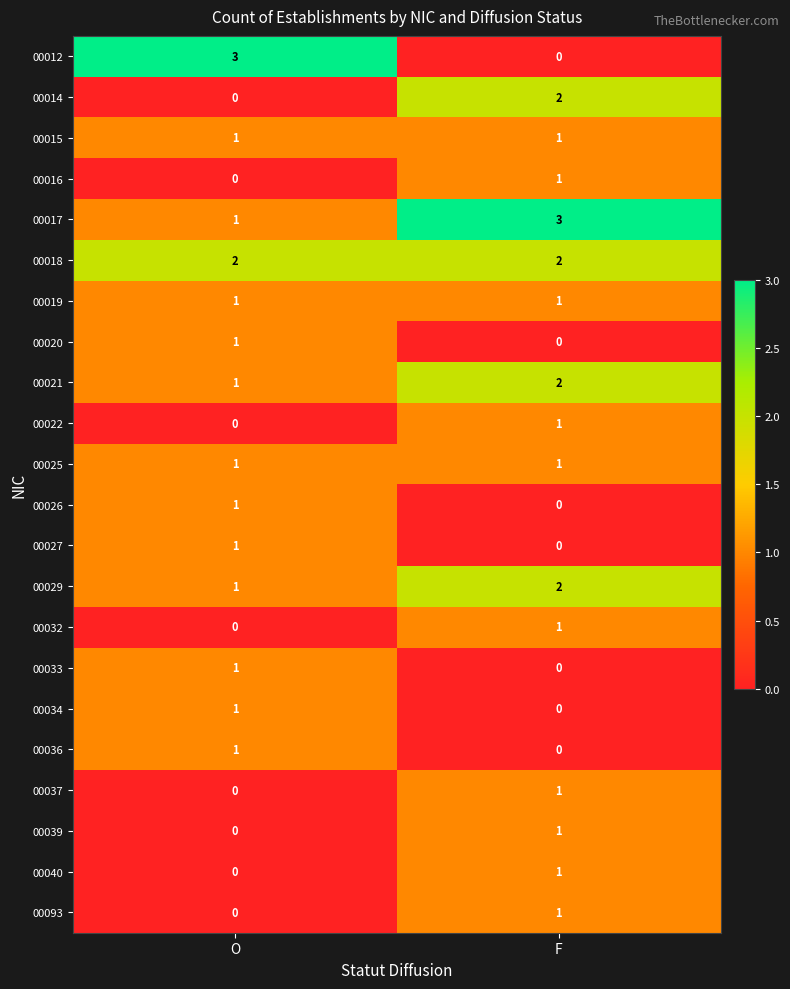

At which label does 00027 reach its minimum?

F